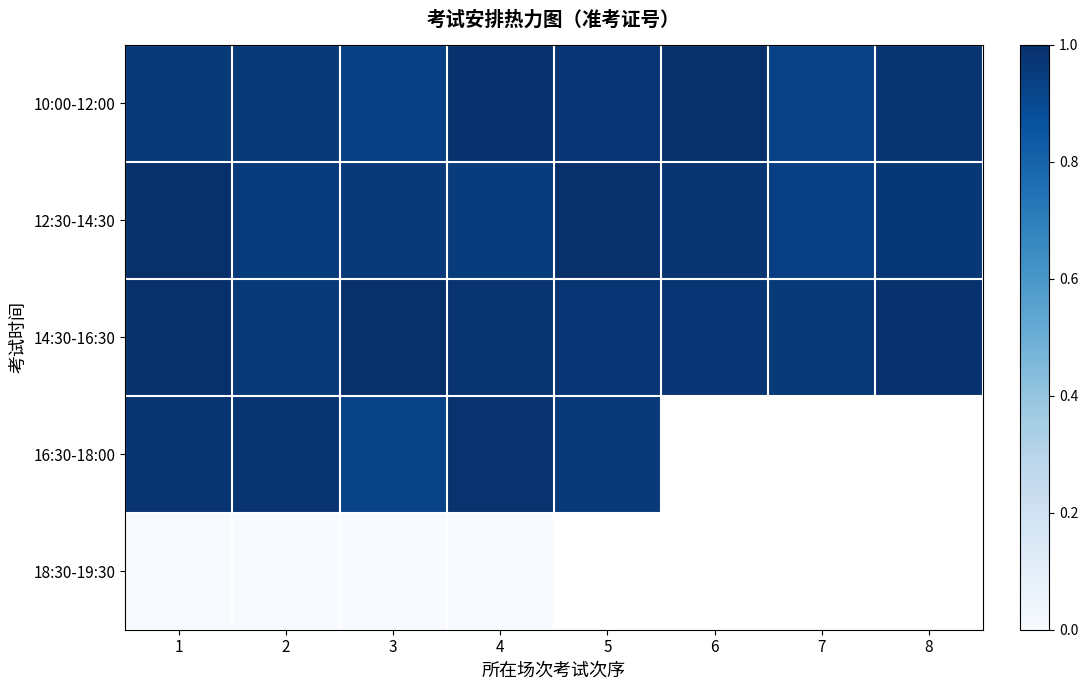

What is the total value across all series at 1?

4.0